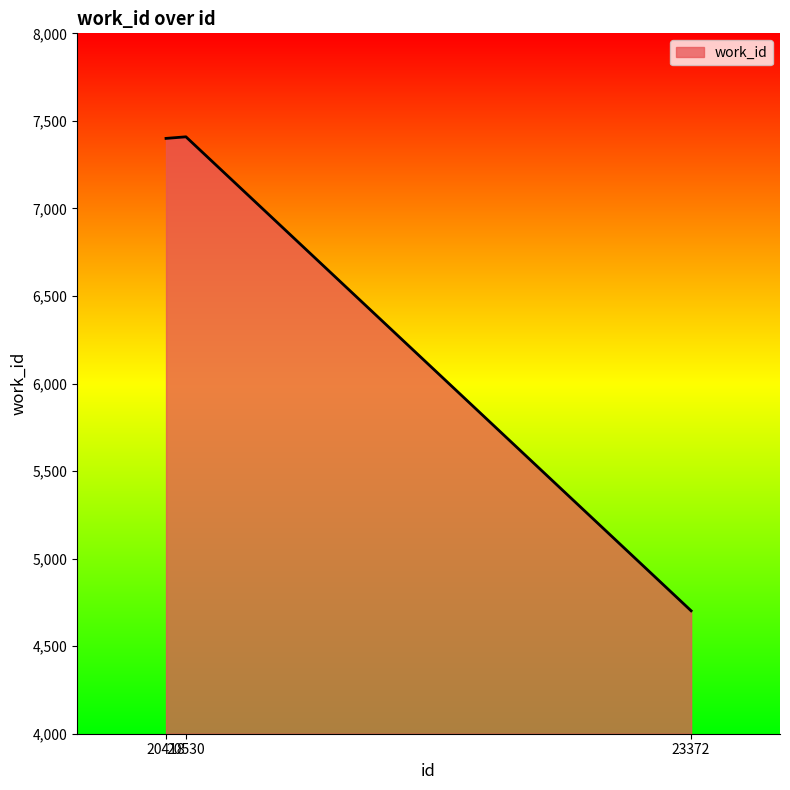

What is the difference between the maximum and minimum values?

2707